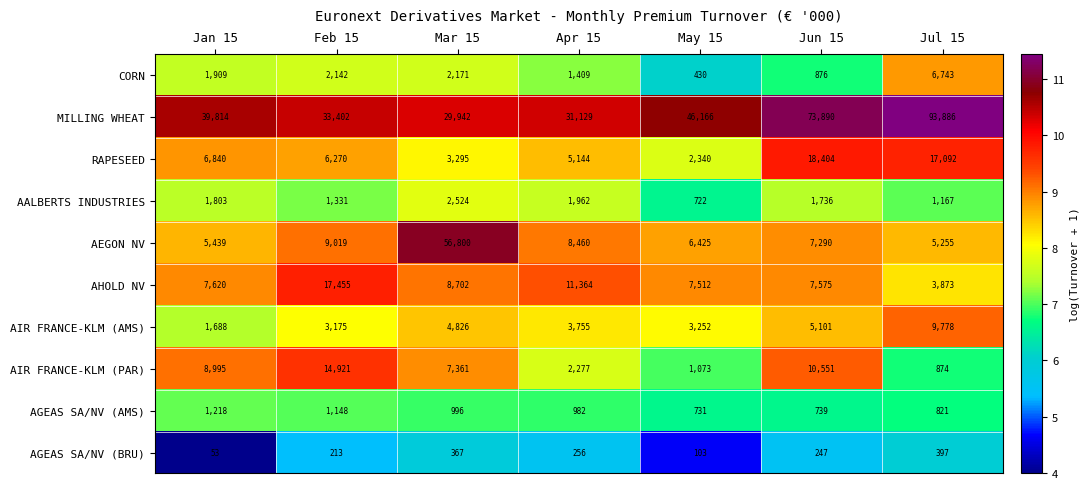

What is the maximum value shown in the chart?

93886